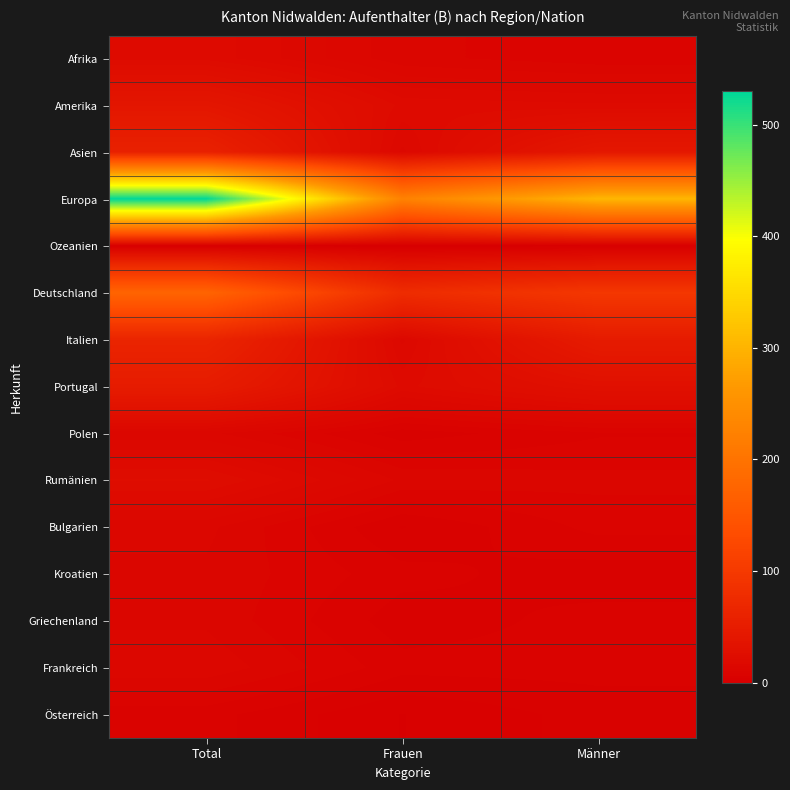

Which series has the widest spread of values?

Europa